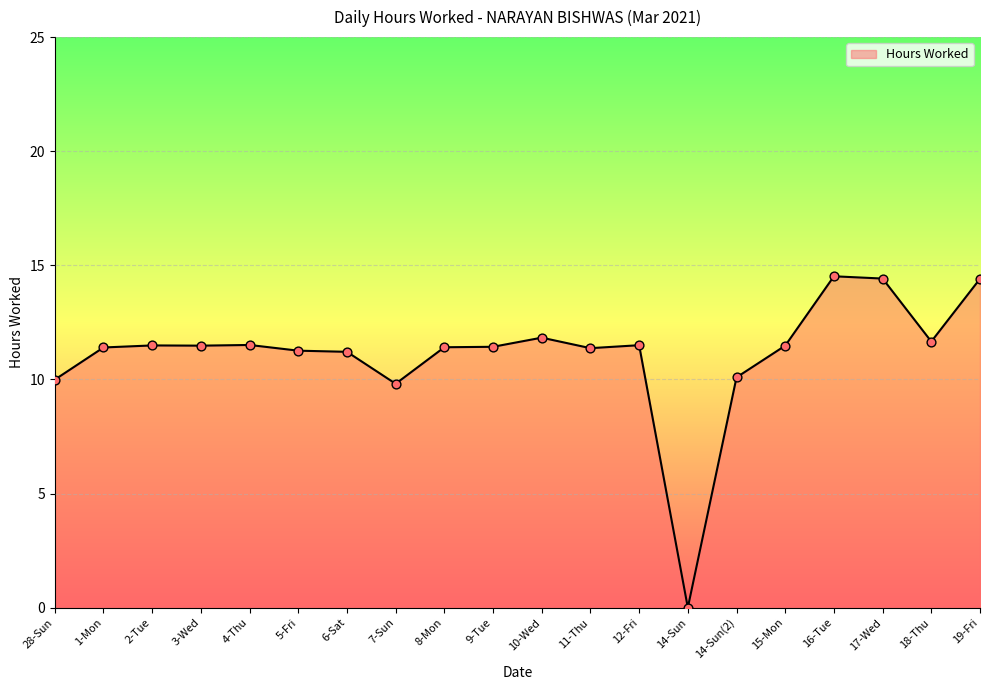

Between 2-Tue and 6-Sat, which is larger?

2-Tue